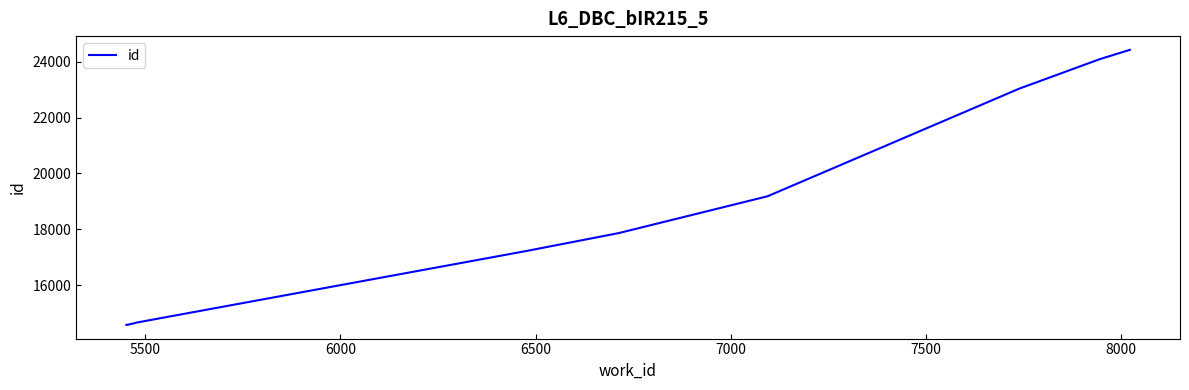

What is the difference between the maximum and minimum values?

9849